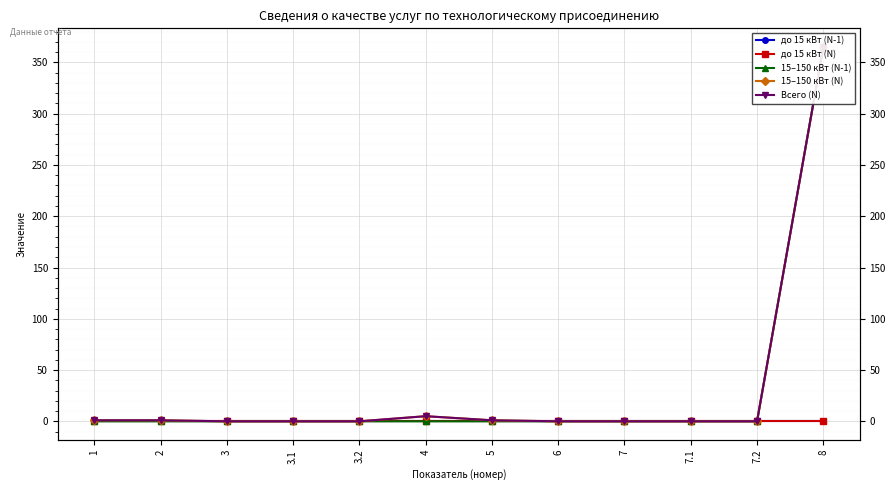

How many lines are shown in the chart?

5